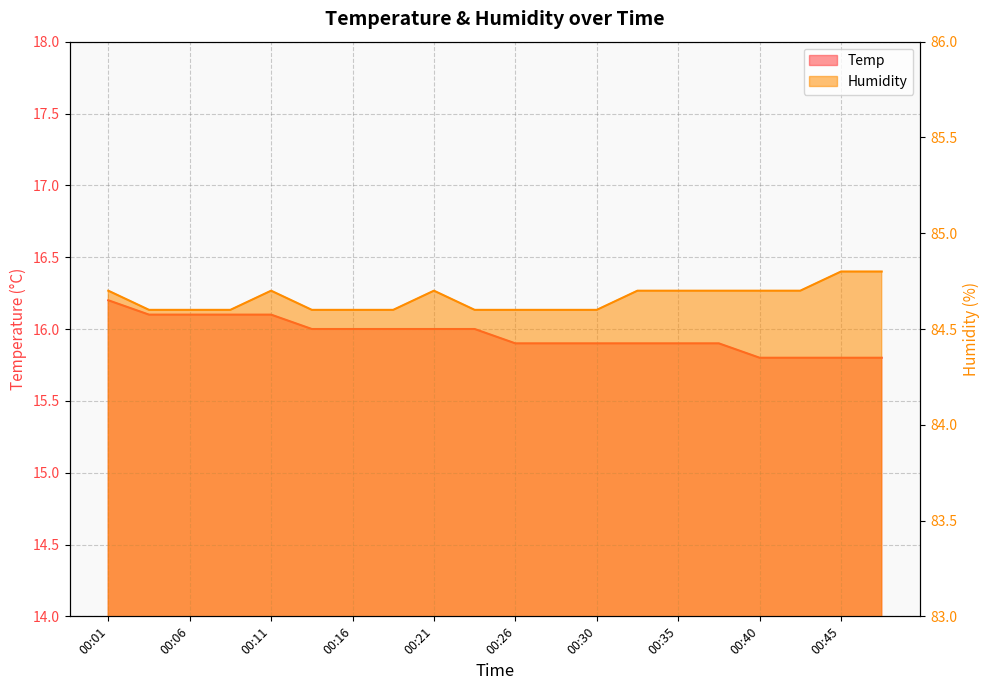

List the labels in order of Humidity value, largest first.

00:45, 00:48, 00:01, 00:11, 00:21, 00:33, 00:35, 00:38, 00:40, 00:43, 00:03, 00:06, 00:08, 00:13, 00:16, 00:18, 00:23, 00:26, 00:28, 00:30